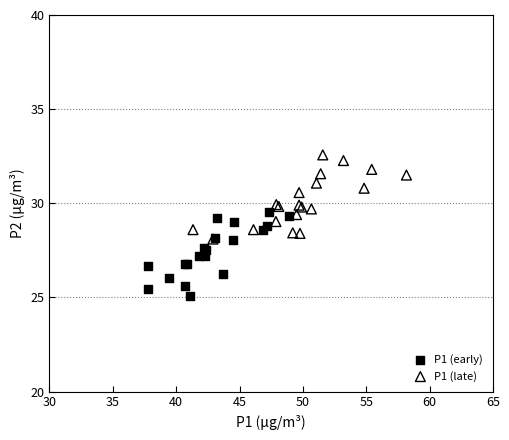

Which series reaches the maximum Y coordinate?

P1 (late)